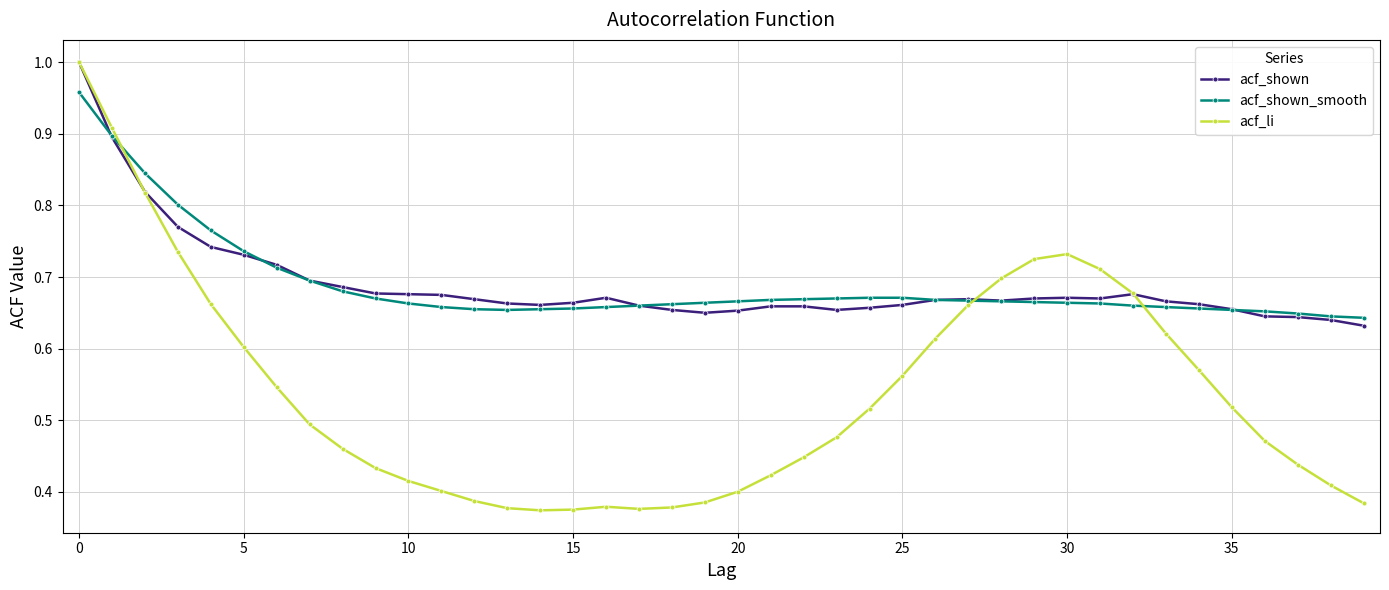

At how many categories does at least one series exceed 0?

40